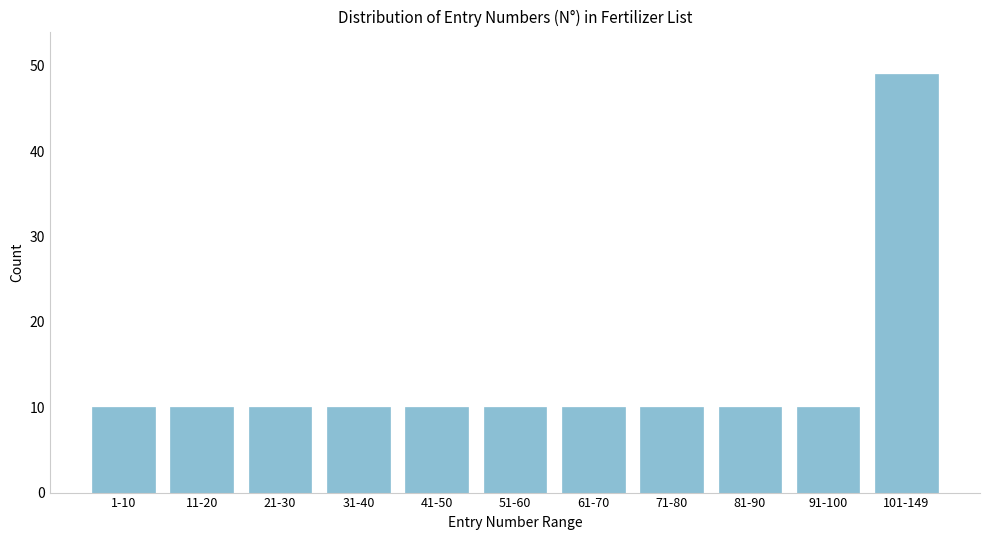

Reading left to right, list all the values displayed in this chart.

10	10	10	10	10	10	10	10	10	10	49